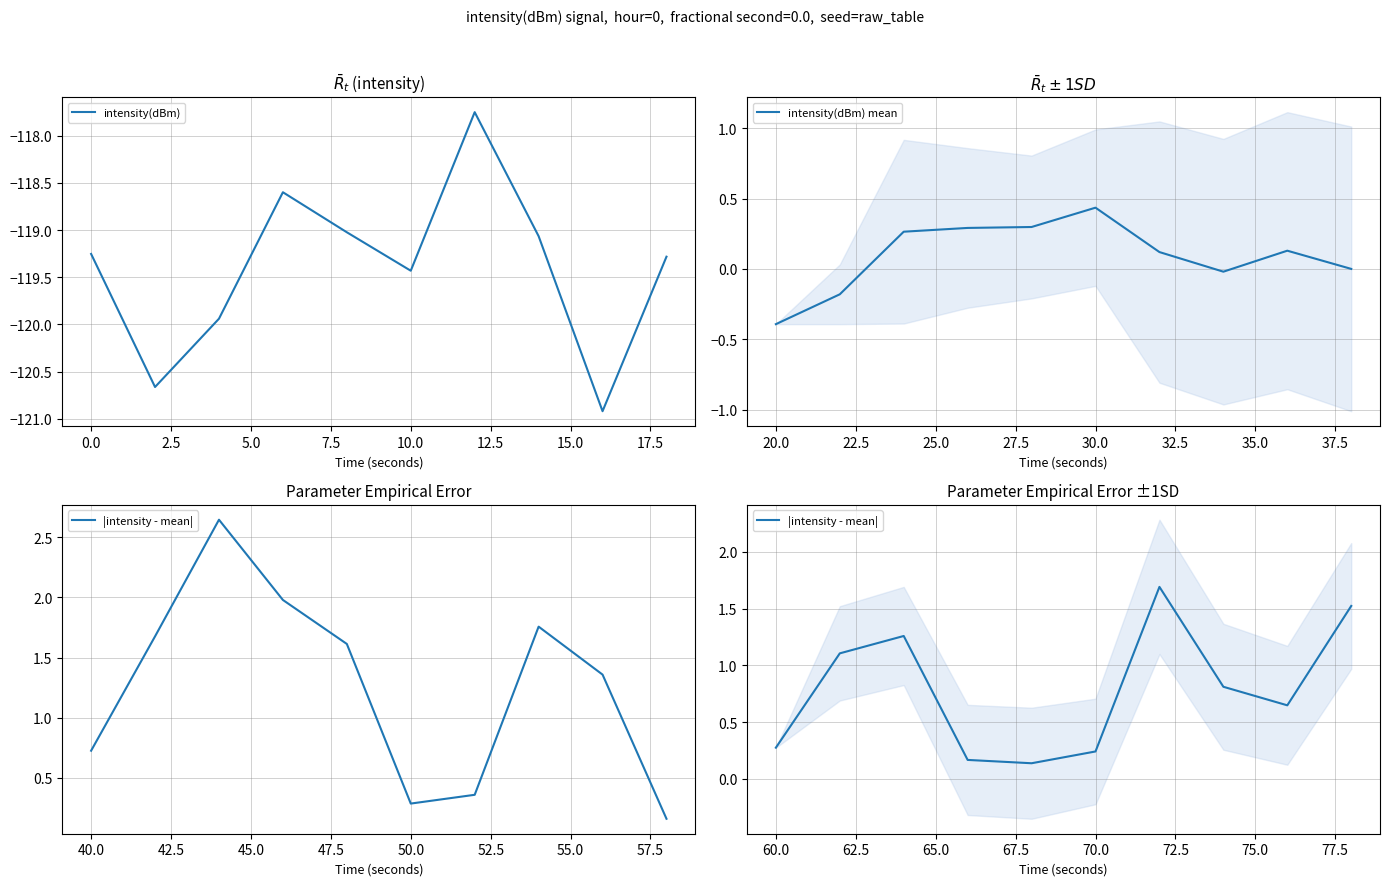

List the series in order of their peak value, highest first.

|intensity - mean|, intensity(dBm) mean, intensity(dBm)